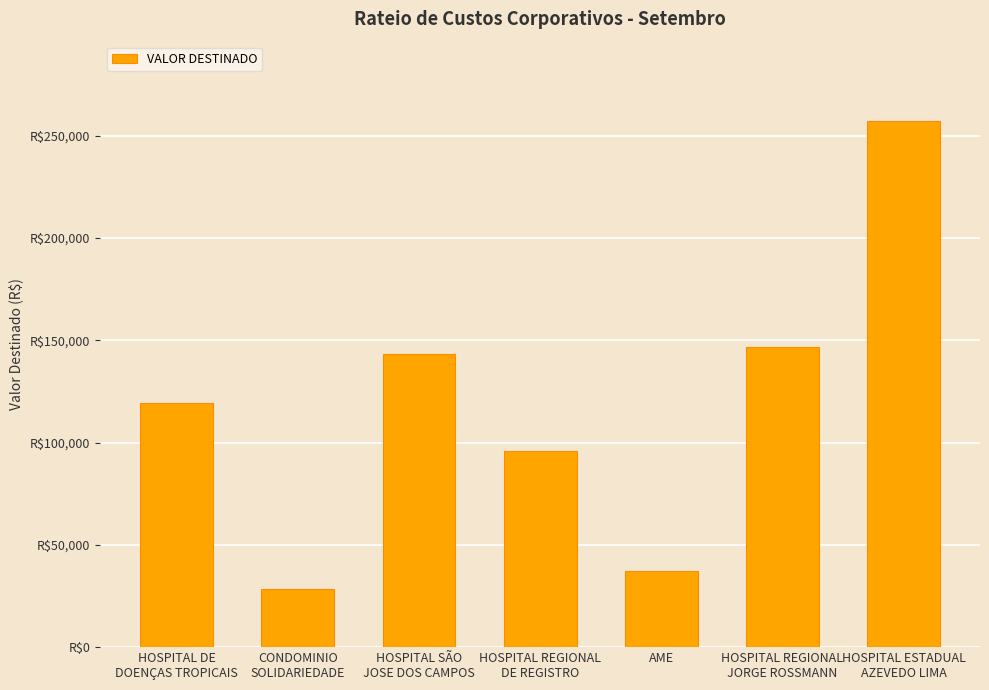

List the labels in order of value, smallest first.

CONDOMINIO
SOLIDARIEDADE, AME, HOSPITAL REGIONAL
DE REGISTRO, HOSPITAL DE
DOENÇAS TROPICAIS, HOSPITAL SÃO
JOSE DOS CAMPOS, HOSPITAL REGIONAL
JORGE ROSSMANN, HOSPITAL ESTADUAL
AZEVEDO LIMA